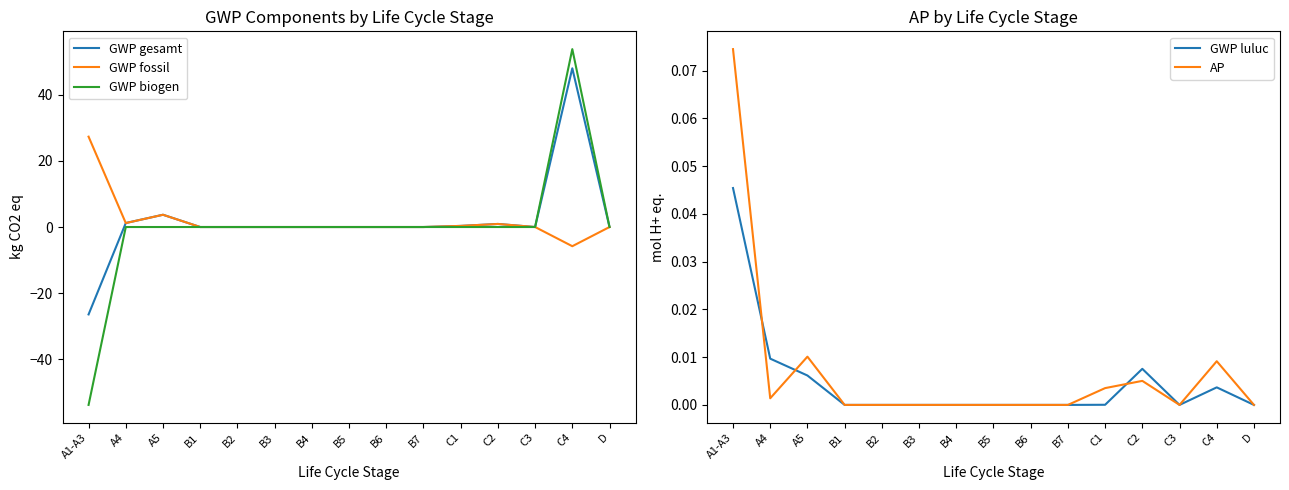

True or false: GWP luluc has more than 1 interior local peaks.

True